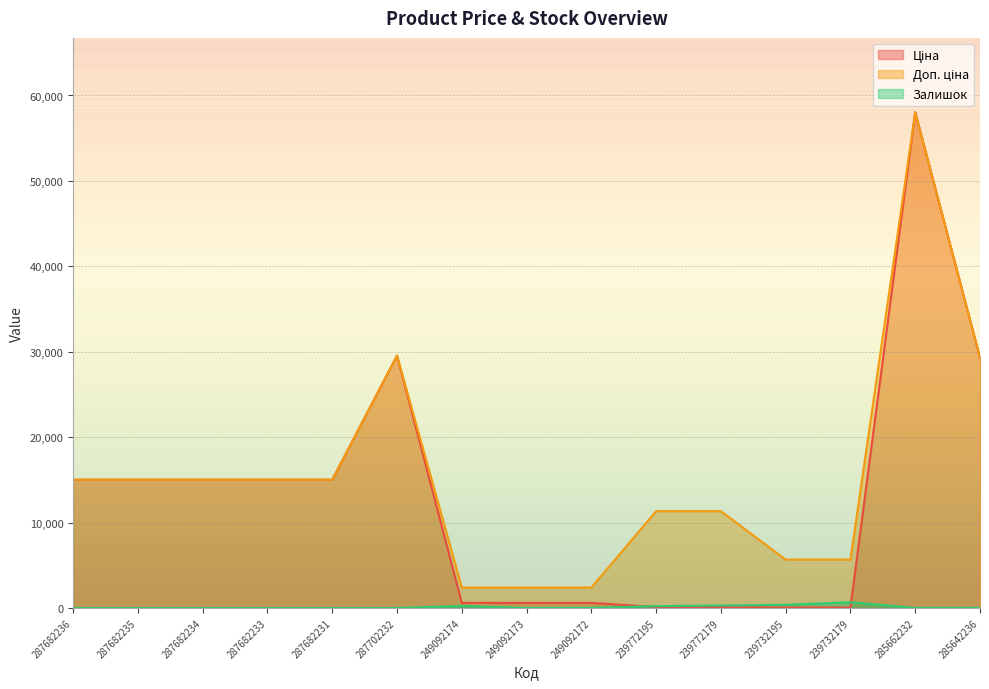

What position from the left is 249092172?

9